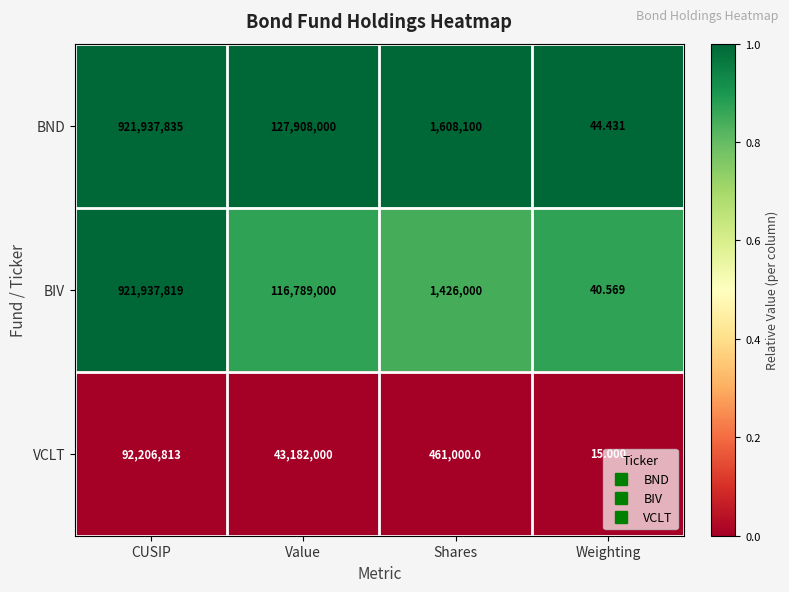

At which label does VCLT first exceed 43182000?

CUSIP